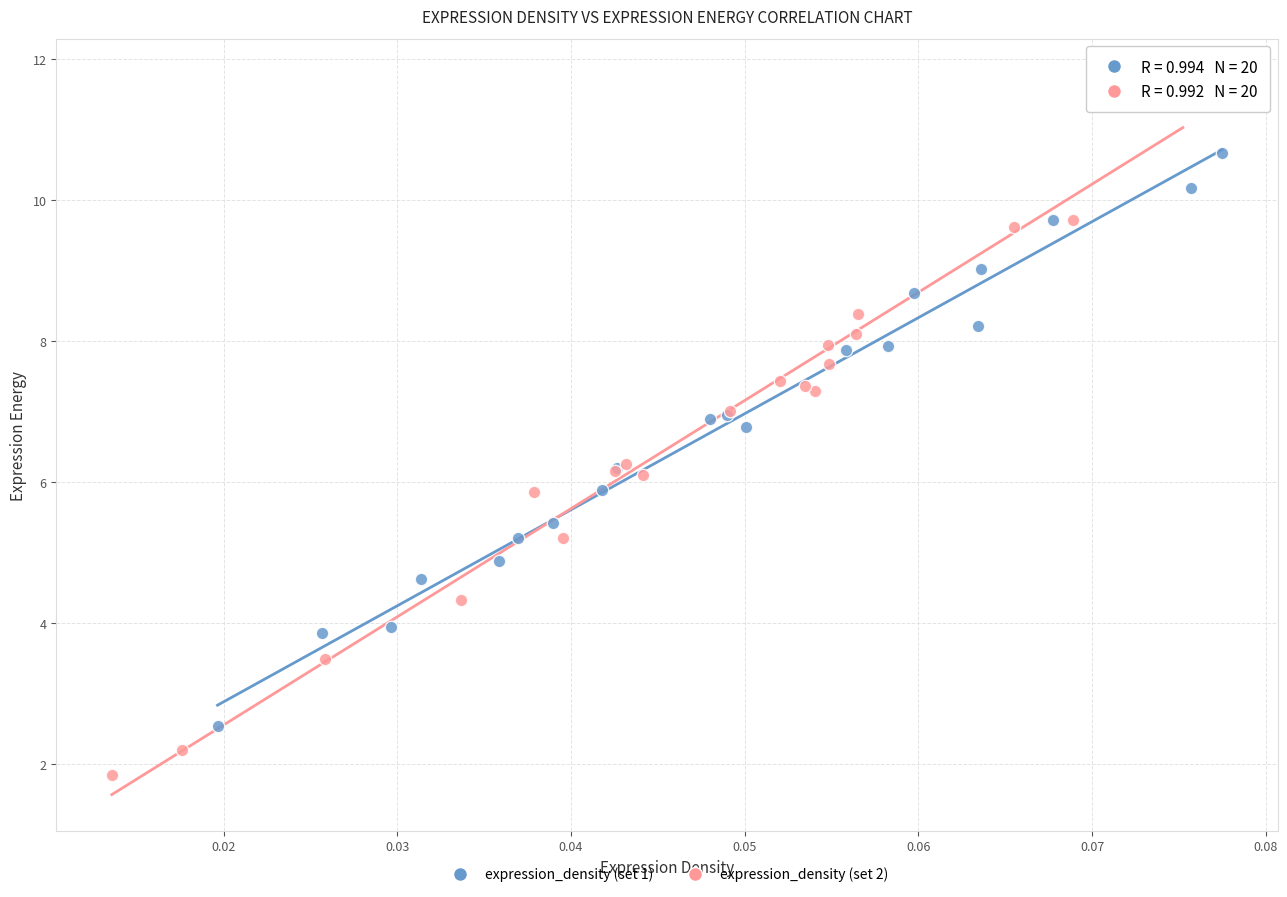

Which series contains the lowest Y value?

expression_density (set 2)